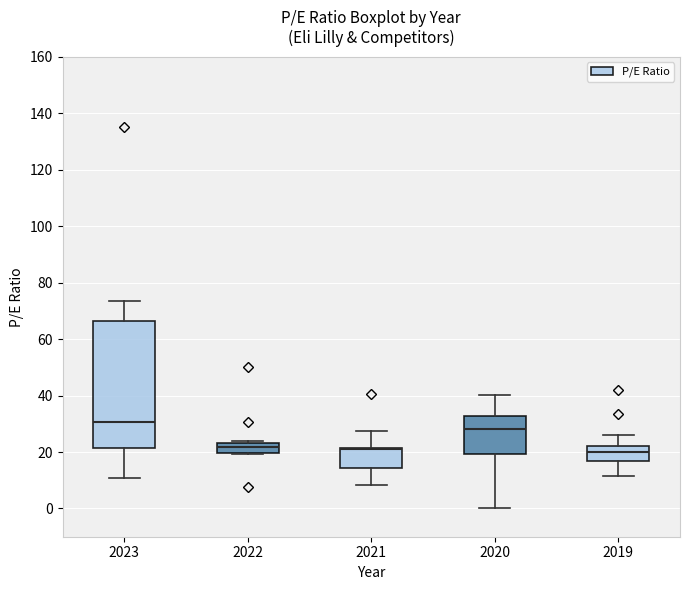

Which box is the tallest, from its lower edge to its upper edge?

2023